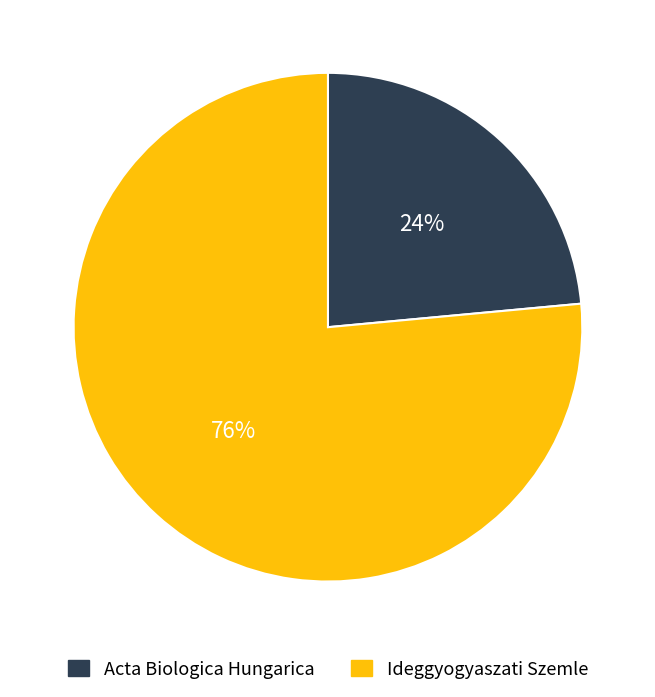

Which has a higher value, Acta Biologica Hungarica or Ideggyogyaszati Szemle?

Ideggyogyaszati Szemle